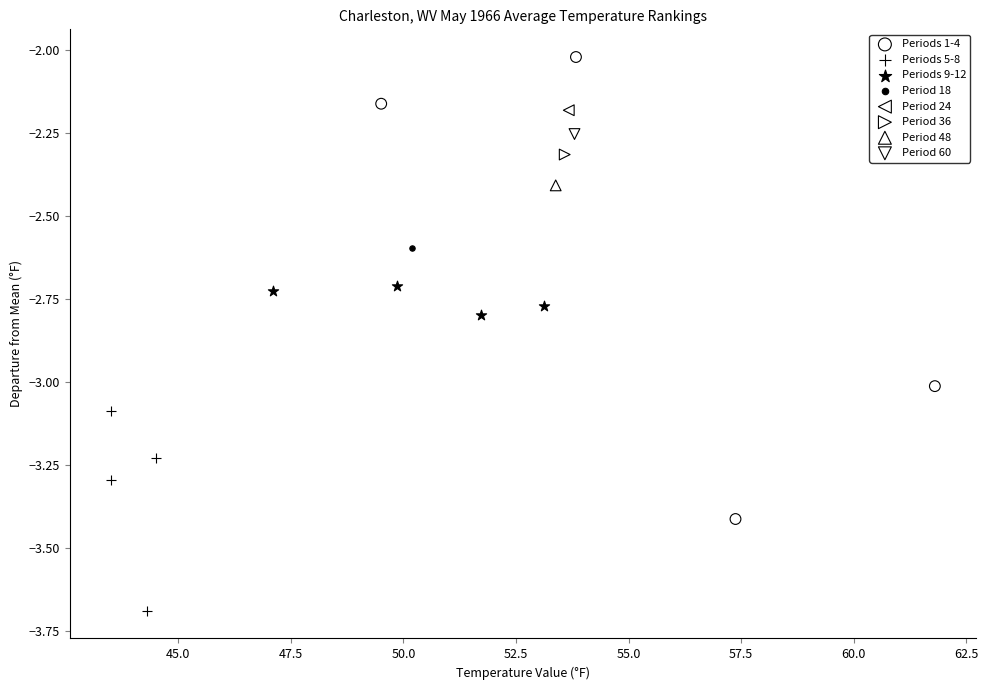

What are all the series names shown in the legend?

Periods 1-4, Periods 5-8, Periods 9-12, Period 18, Period 24, Period 36, Period 48, Period 60